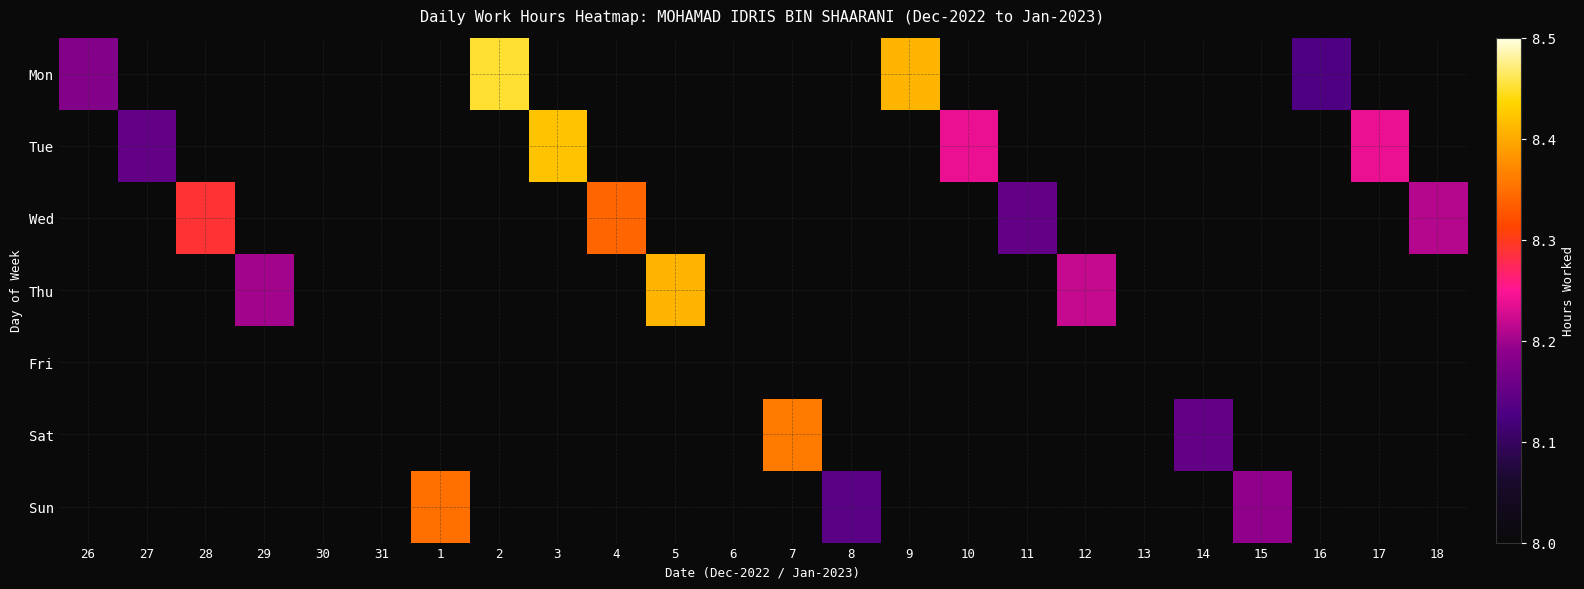

Which category has the highest value across all series?

2